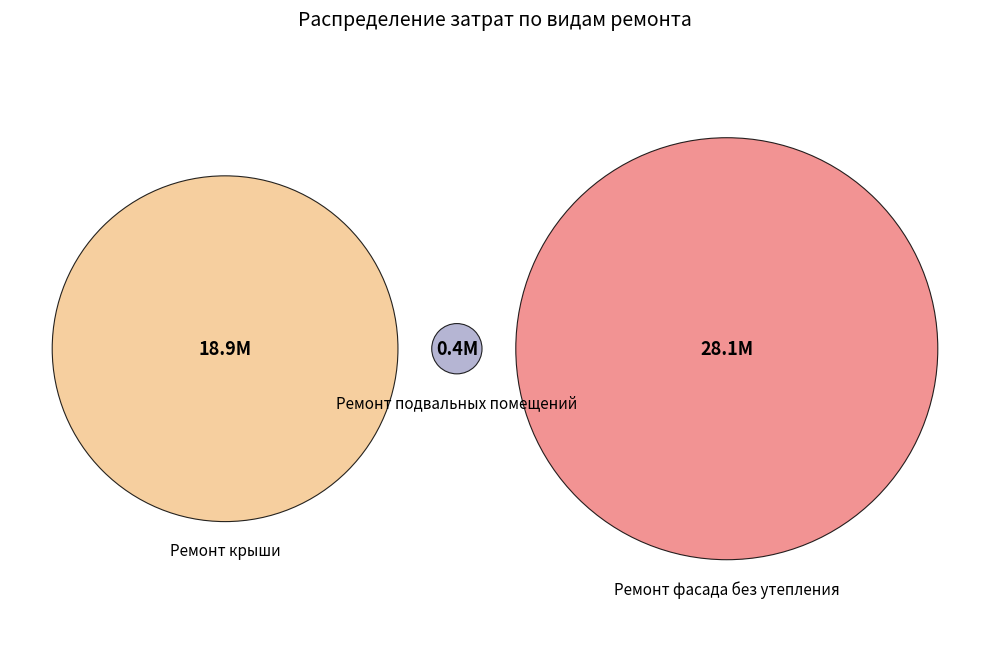

Which category has the biggest portion of the pie?

Ремонт фасада без утепления